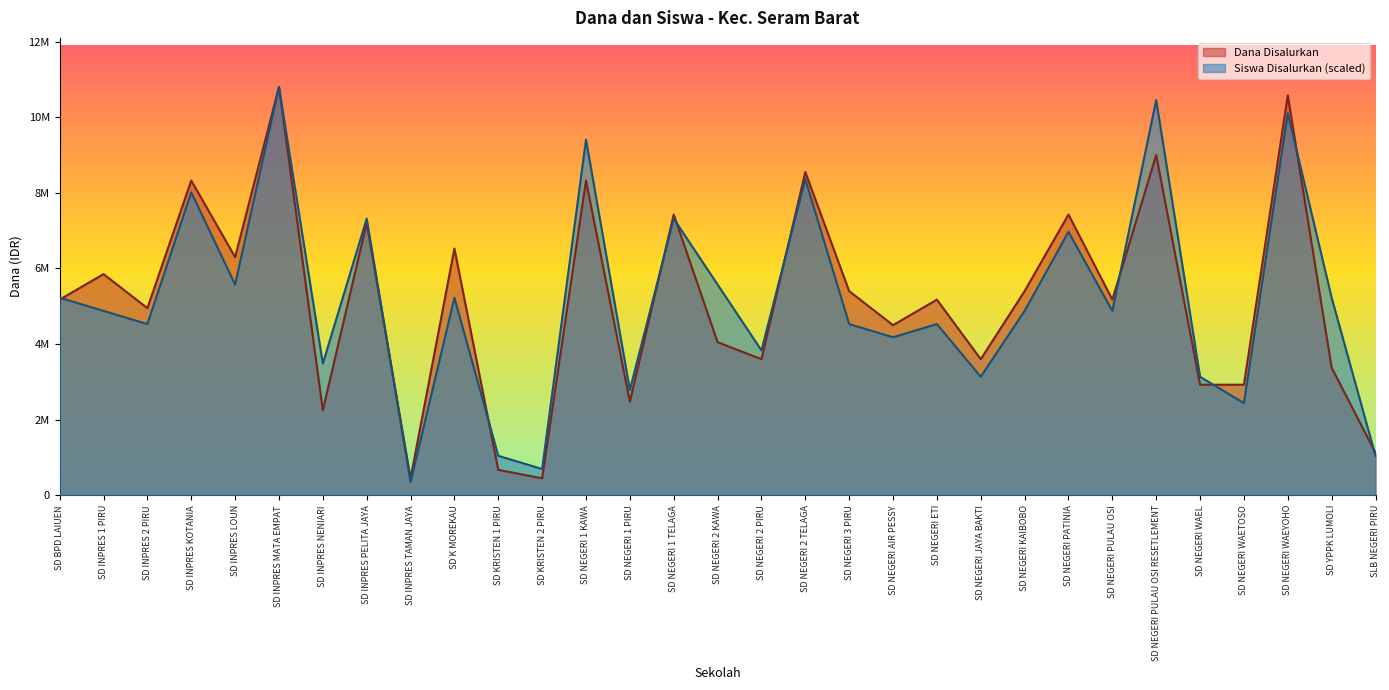

Rank the series by their average value, from lowest to highest.

Siswa Disalurkan, Dana Disalurkan